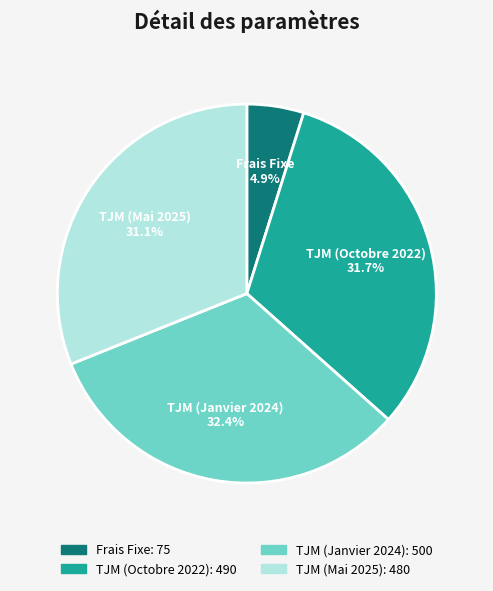

Between Frais Fixe and TJM (Octobre 2022), which is larger?

TJM (Octobre 2022)